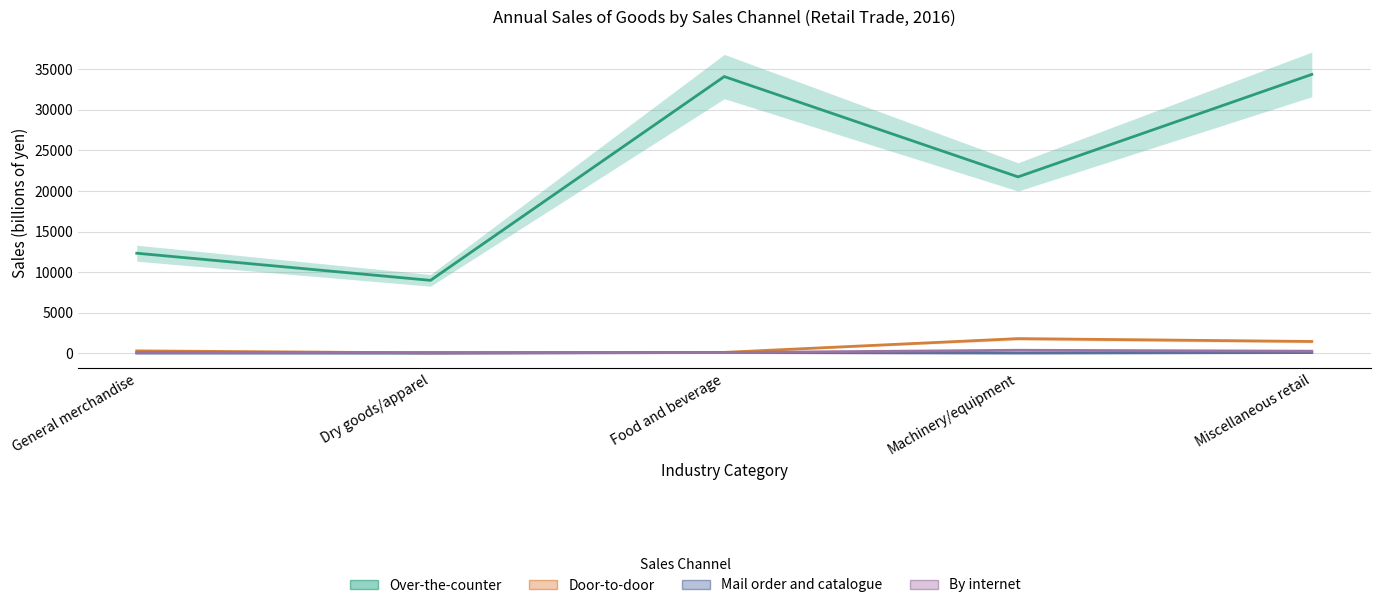

What is the total value across all series at Food and beverage?

34421